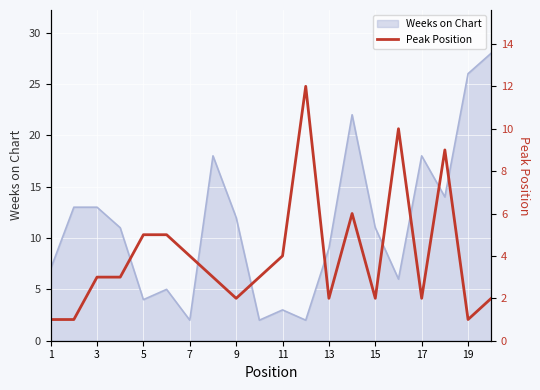

What is the difference between the maximum and minimum values?

11